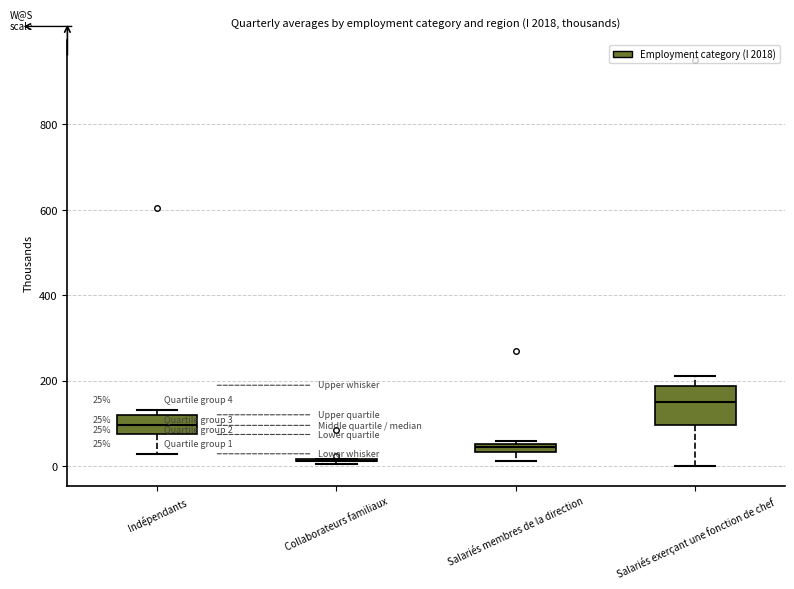

Comparing the boxes themselves (not the whiskers), which one is the tallest?

Salariés exerçant une fonction de chef